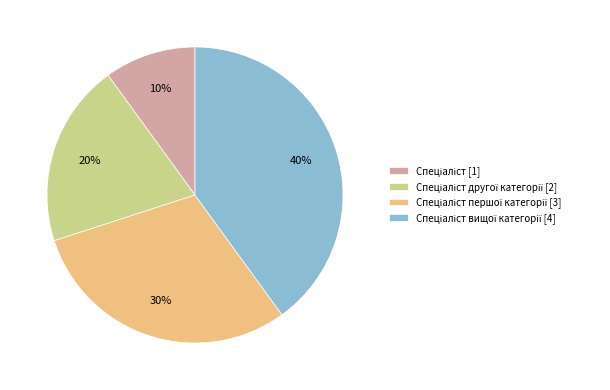

Does any single category account for the majority?

No